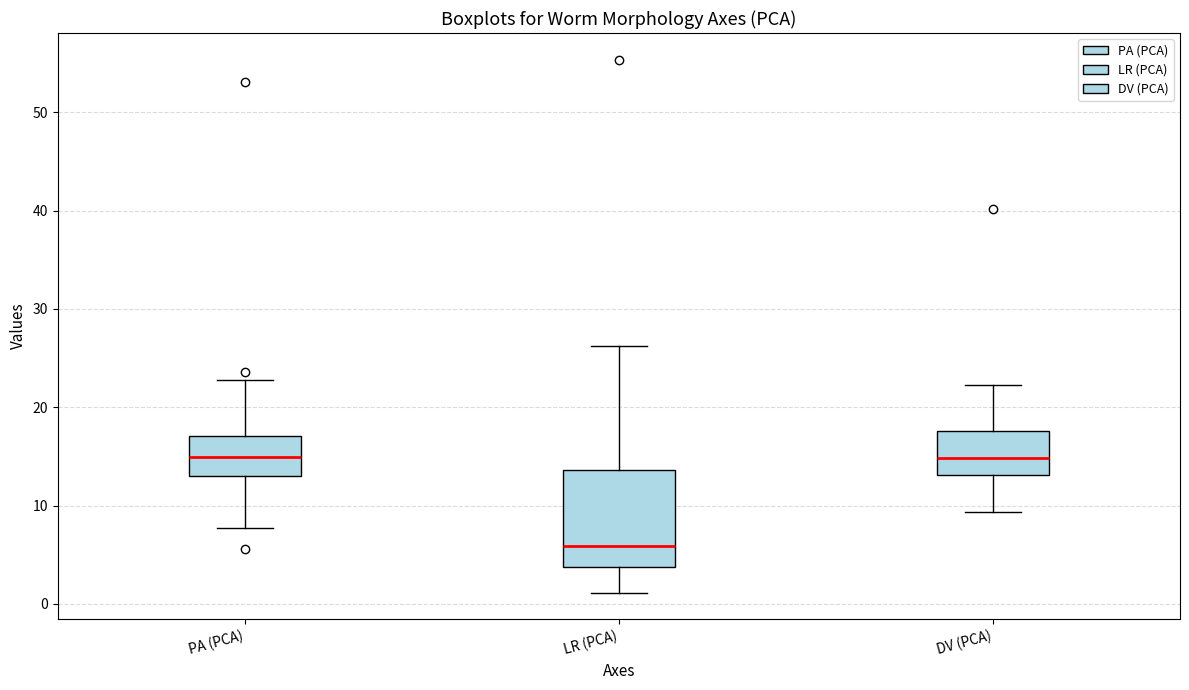

Which box is the tallest, from its lower edge to its upper edge?

LR (PCA)